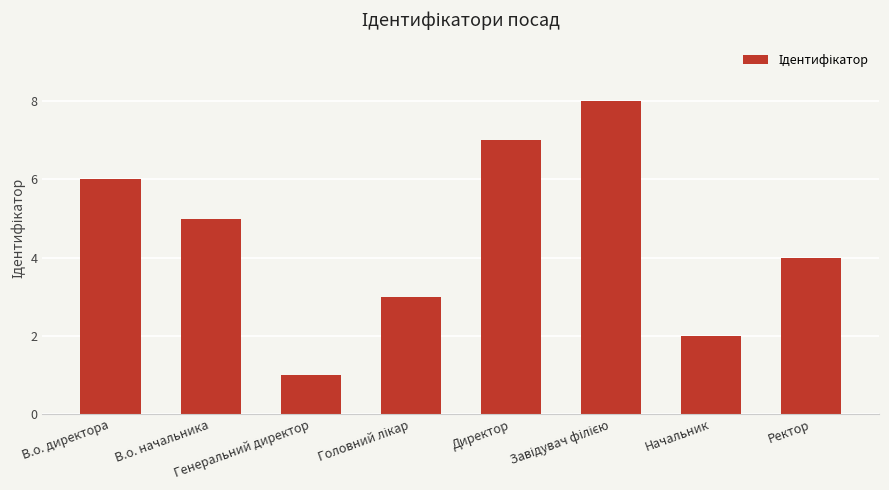

What is the maximum value shown in the chart?

8